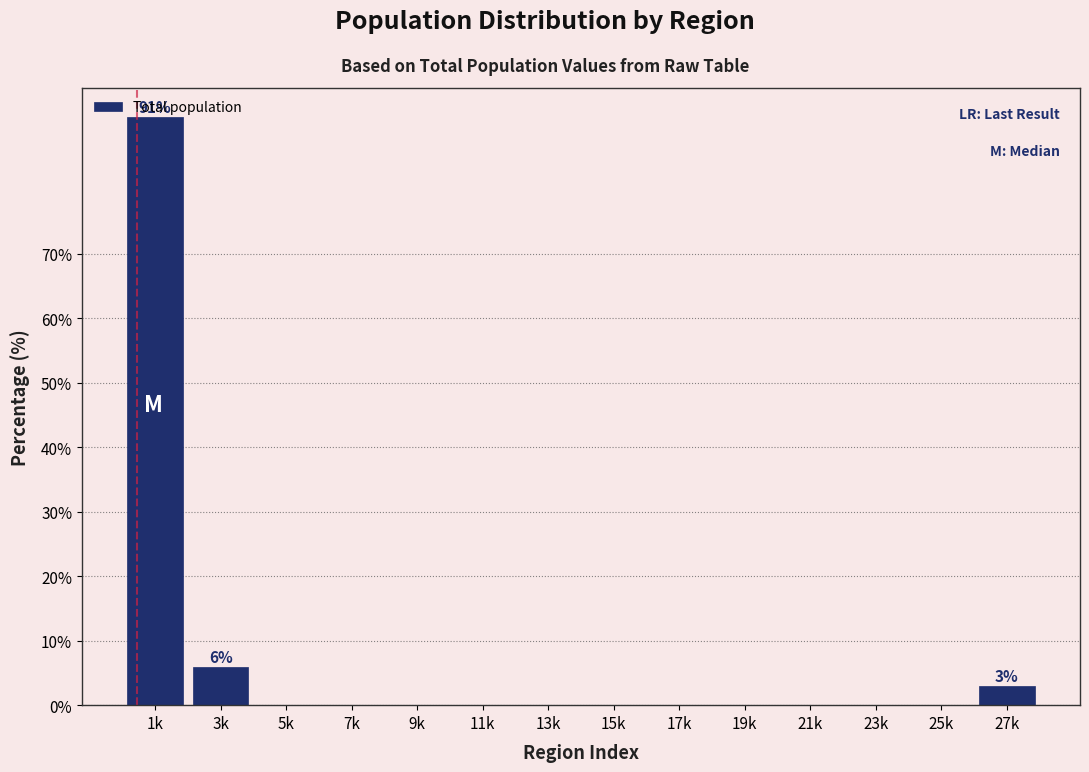

True or false: the data shows 0.0 at 15k.

True